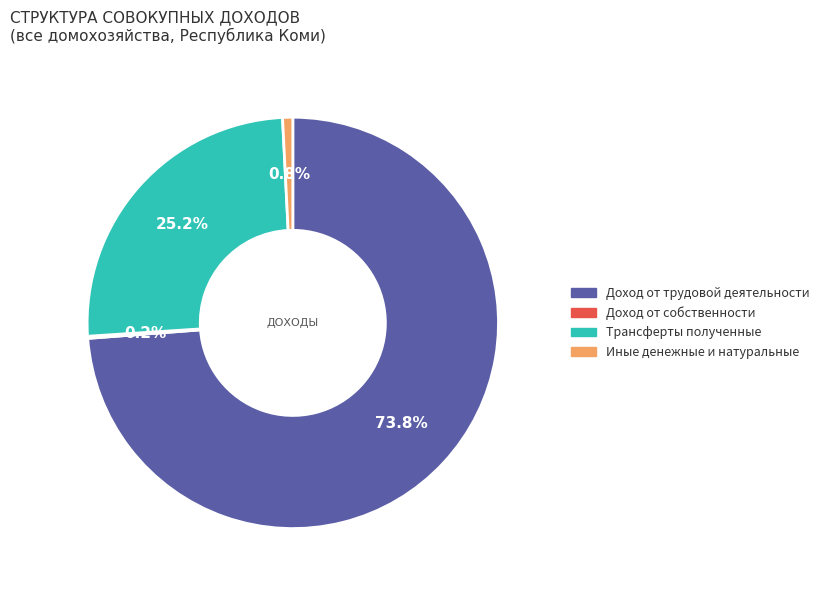

What percentage is the Иные денежные и натуральные slice, to the nearest percent?

1%